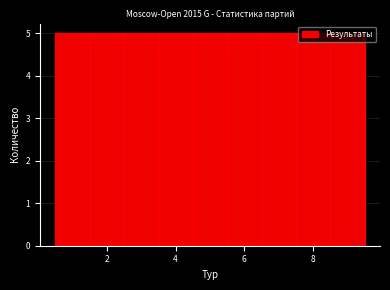

Reading left to right, list every bar in this chart as the range it spans on the x-axis followed by its height. Neither the bar edges nor the heights are printed on the chart, so give them approximately, as read against the axes.

0.5 to 1.5: 5
1.5 to 2.5: 5
2.5 to 3.5: 5
3.5 to 4.5: 5
4.5 to 5.5: 5
5.5 to 6.5: 5
6.5 to 7.5: 5
7.5 to 8.5: 5
8.5 to 9.5: 5